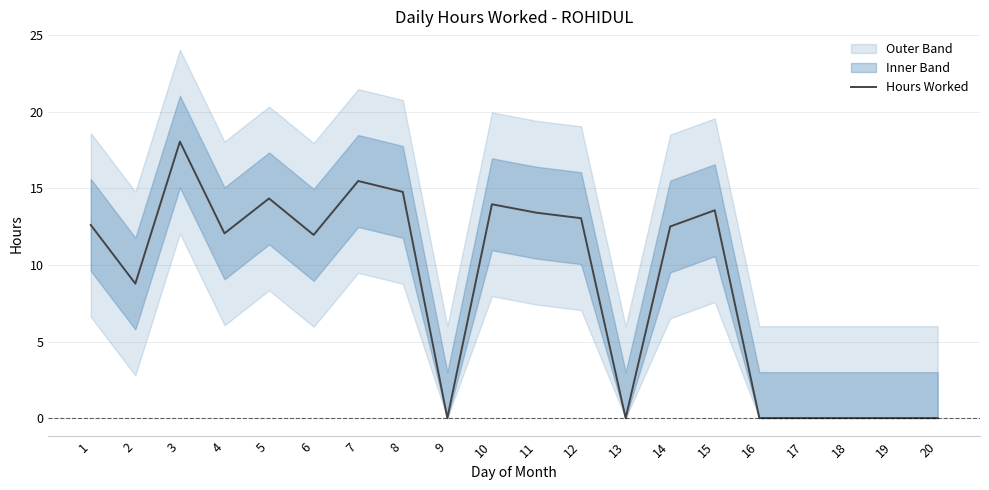

Is this an area chart (filled region under the line)?

No